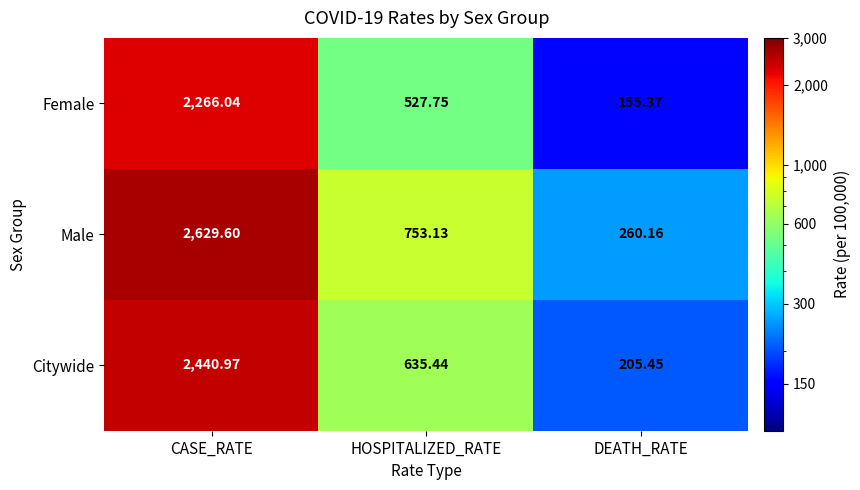

Which series has the widest spread of values?

Male